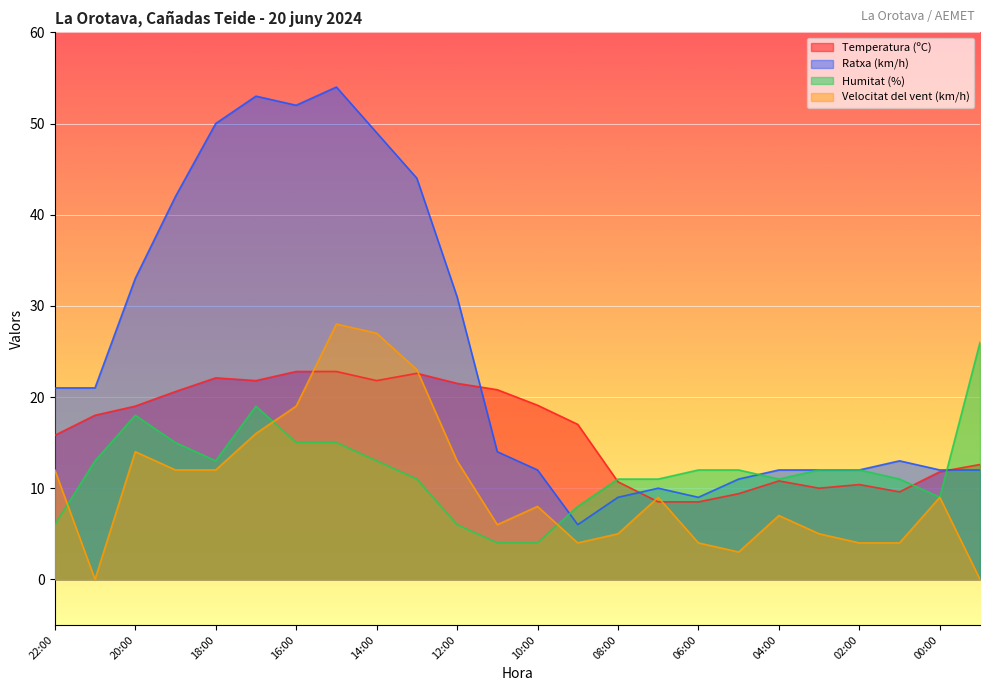

True or false: Velocitat del vent (km/h) and Ratxa (km/h) intersect in this chart.

False